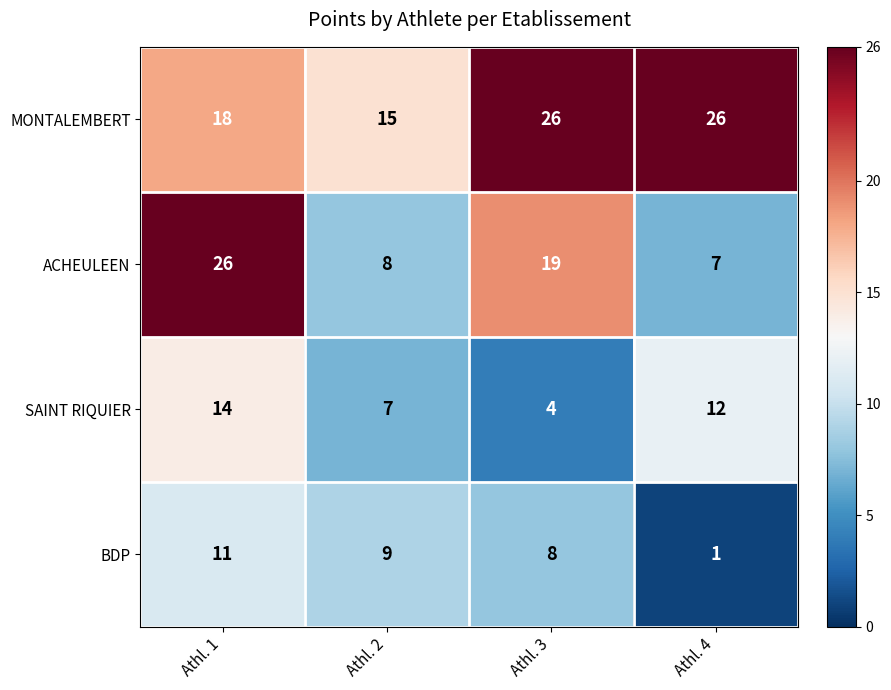

List the labels in order of ACHEULEEN value, smallest first.

Athl. 4, Athl. 2, Athl. 3, Athl. 1